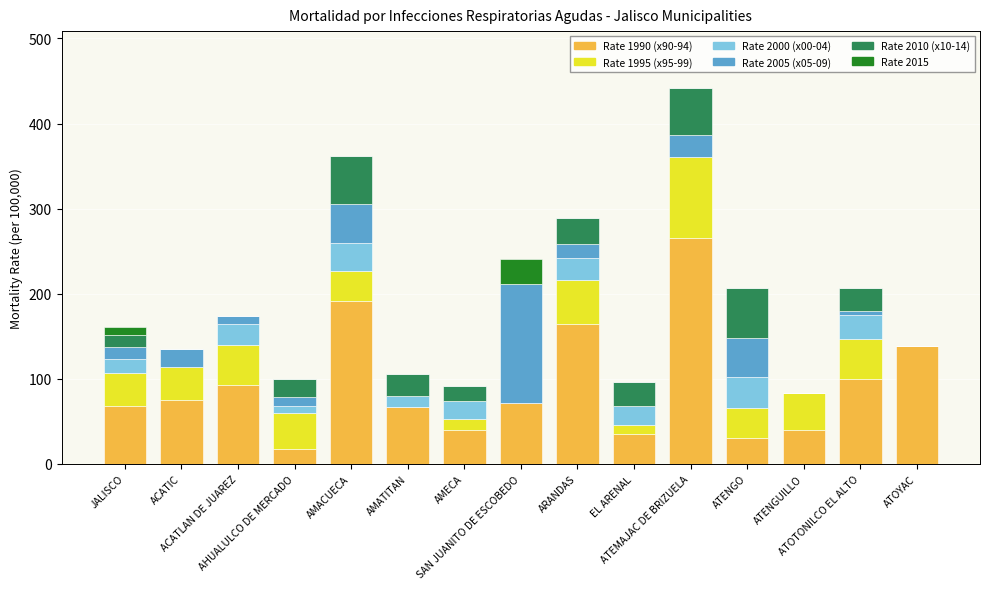

The Rate 1995 (x95-99) series shows 0.0 at AMATITAN. True or false?

True